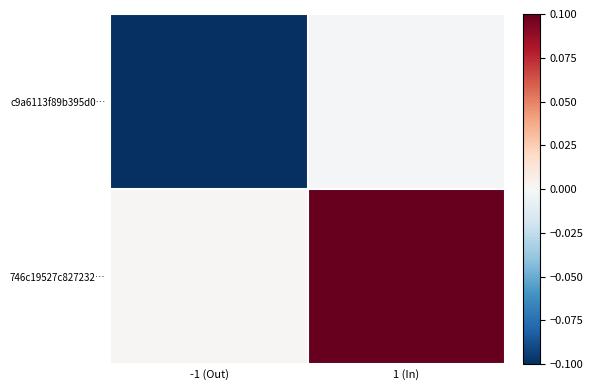

Which category has the lowest value across all series?

-1 (Out)